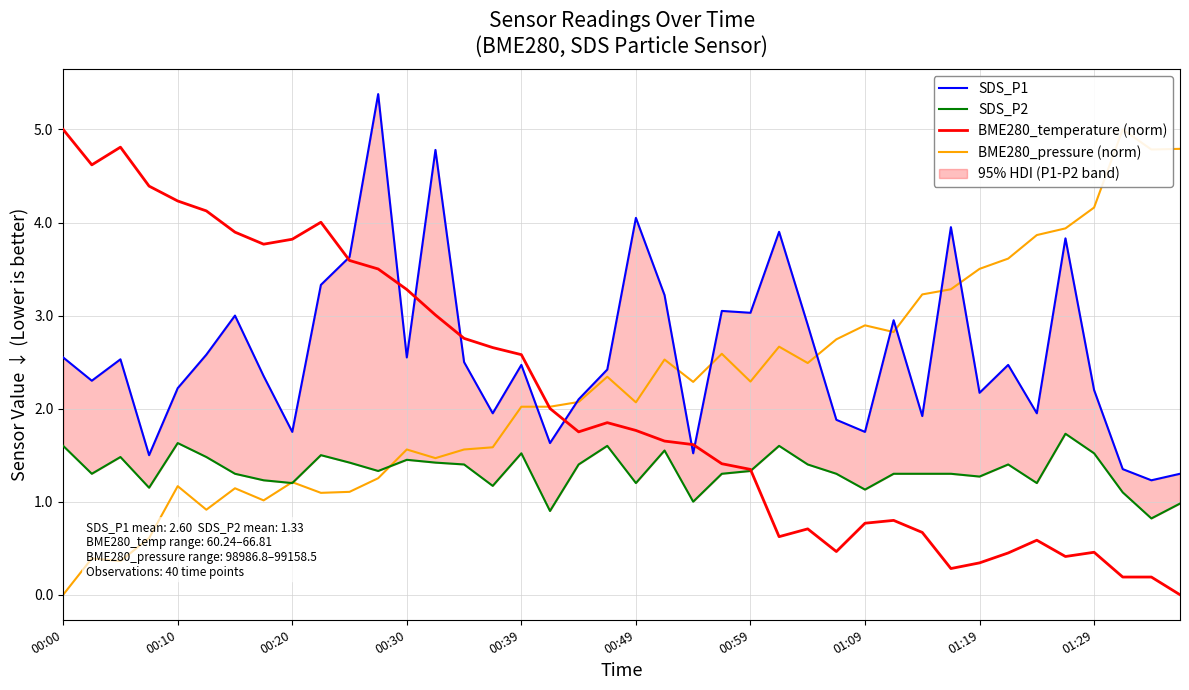

The value of BME280_temperature (norm) at 00:30 is 3.3. True or false?

True